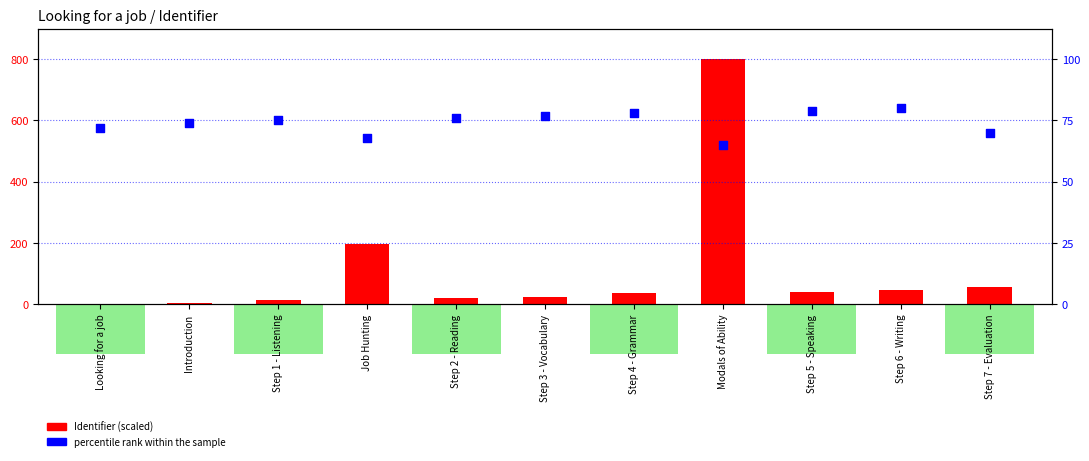

Which series has the widest spread of Y values?

Identifier (scaled)